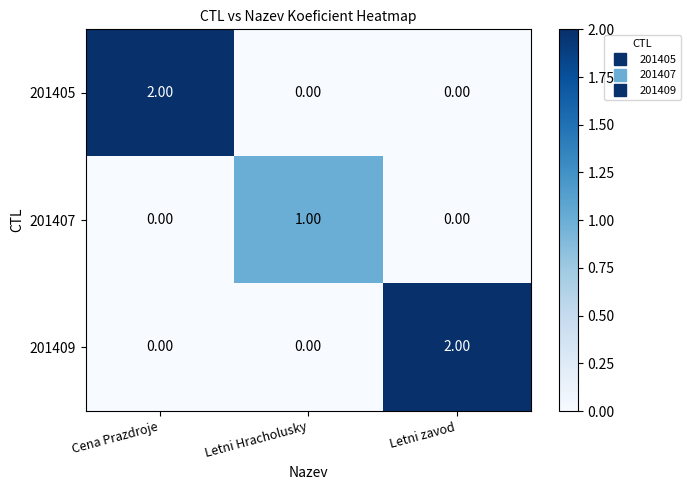

Which series changed the most between Cena Prazdroje and Letni Hracholusky?

201405